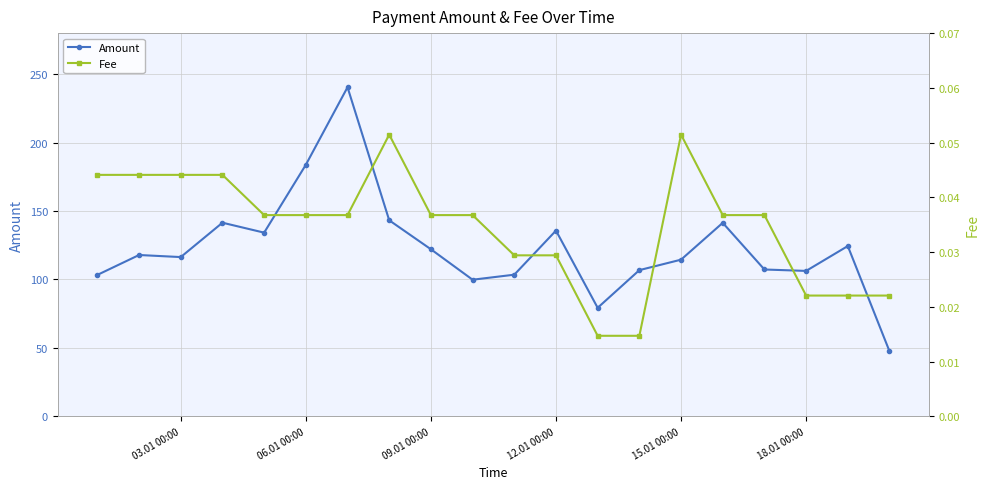

The Amount series shows 183.8 at 06.01 00:00. True or false?

True